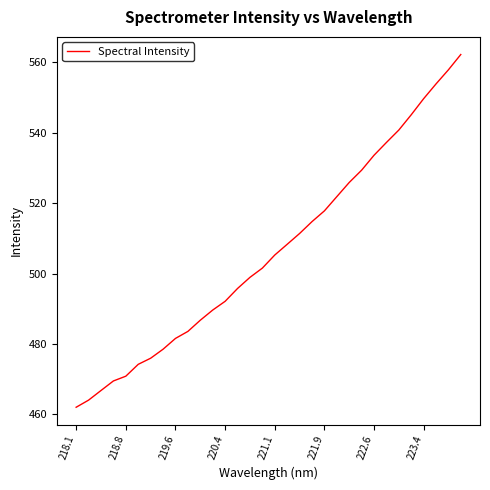

What is the minimum value shown in the chart?

462.0